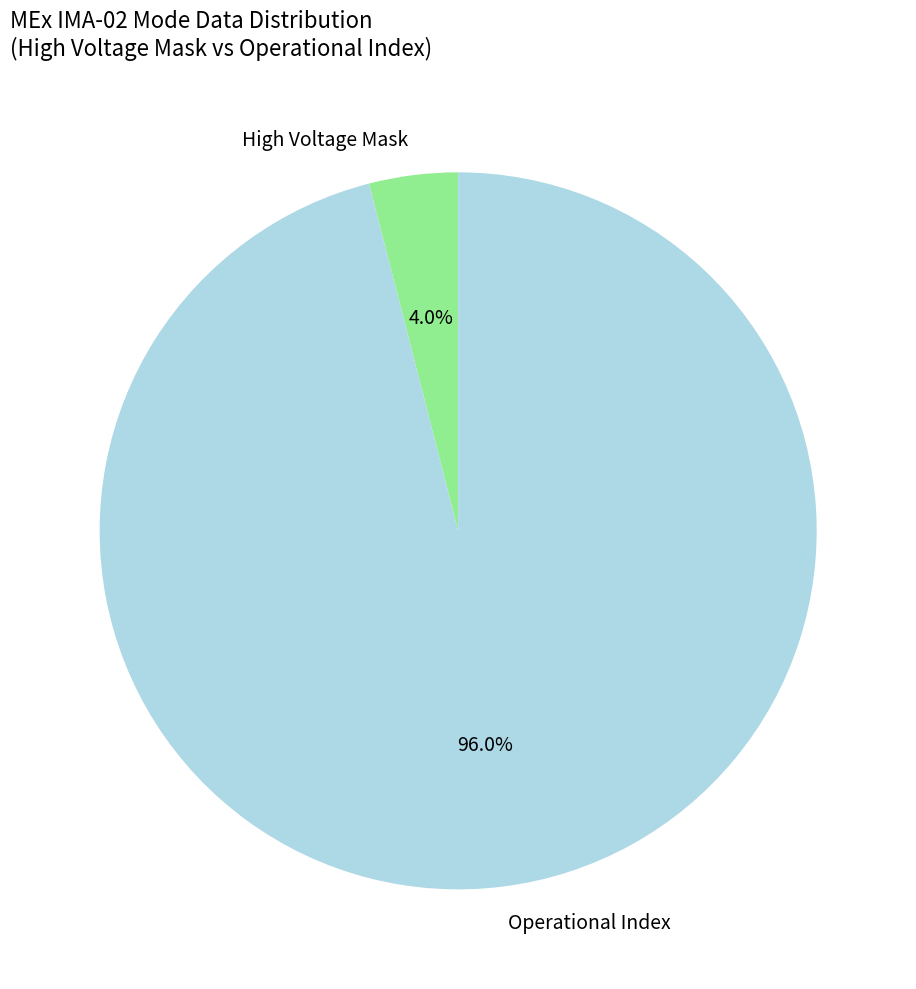

Combined, do High Voltage Mask and Operational Index account for over 50%?

Yes